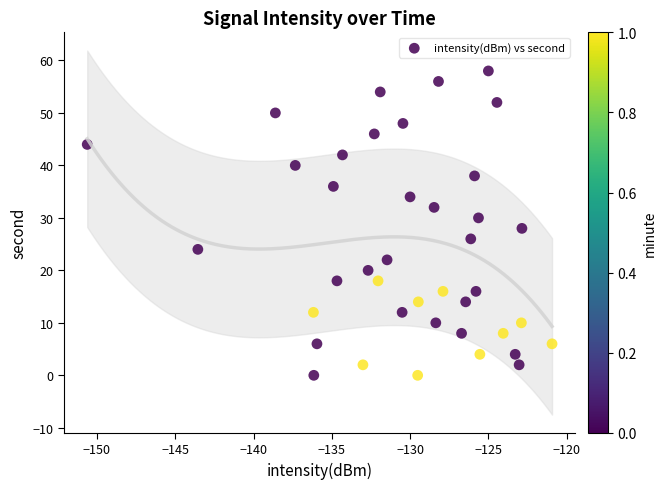

What is the range of Y values (max minus min)?

58